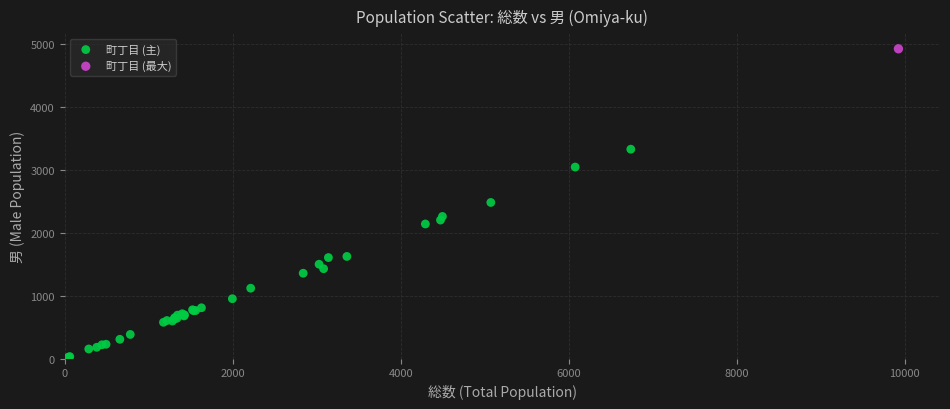

What are all the series names shown in the legend?

町丁目 (主), 町丁目 (最大)